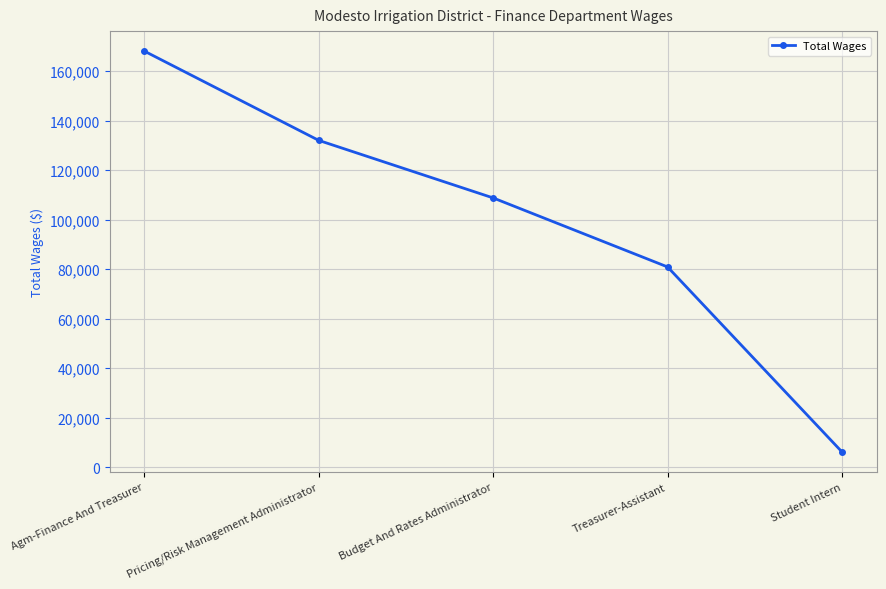

Reading left to right, extract all data points from this chart.

168116	132042	108796	80910	6171